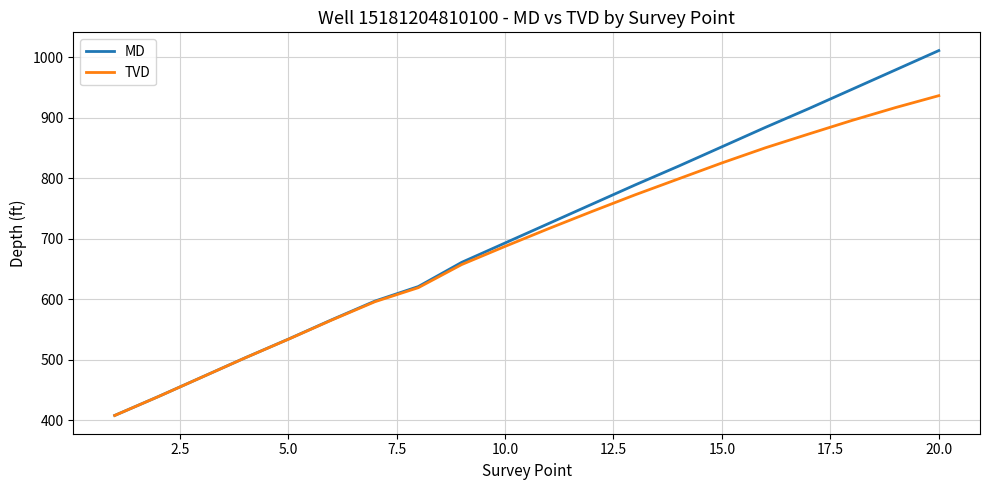

True or false: TVD has more than 0 points higher than both neighbors.

False